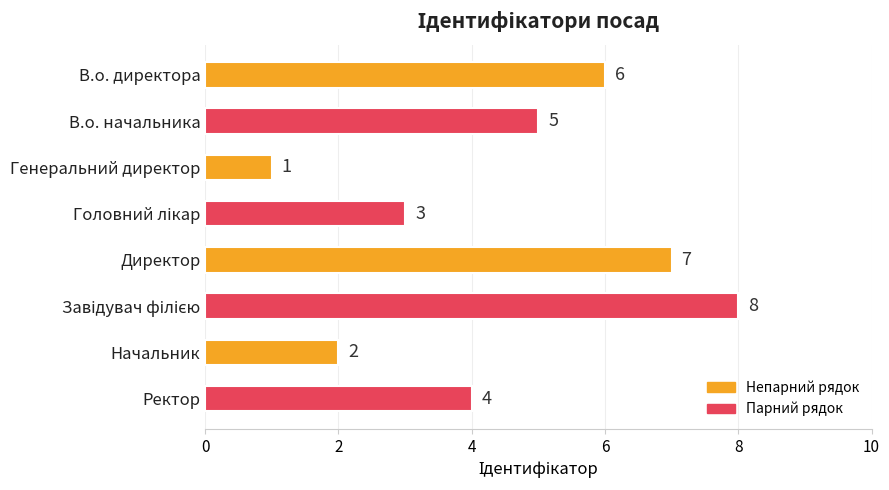

What is the change in value from В.о. начальника to Директор?

+2